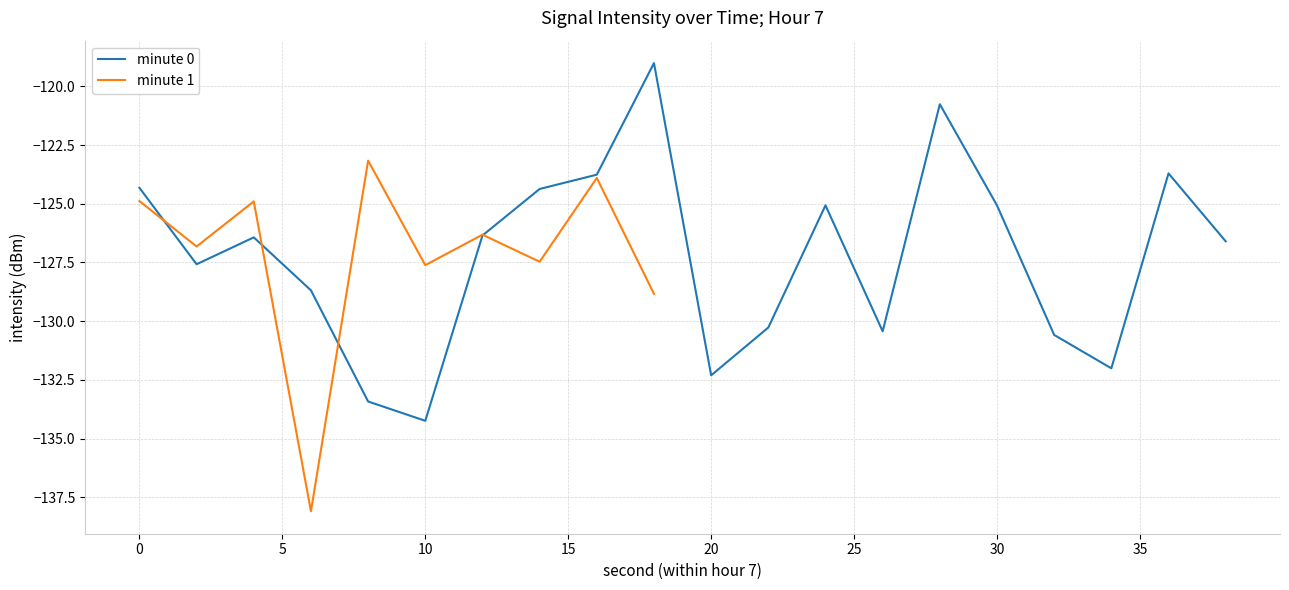

What is the sum of the values at 14 and 12?

-250.7